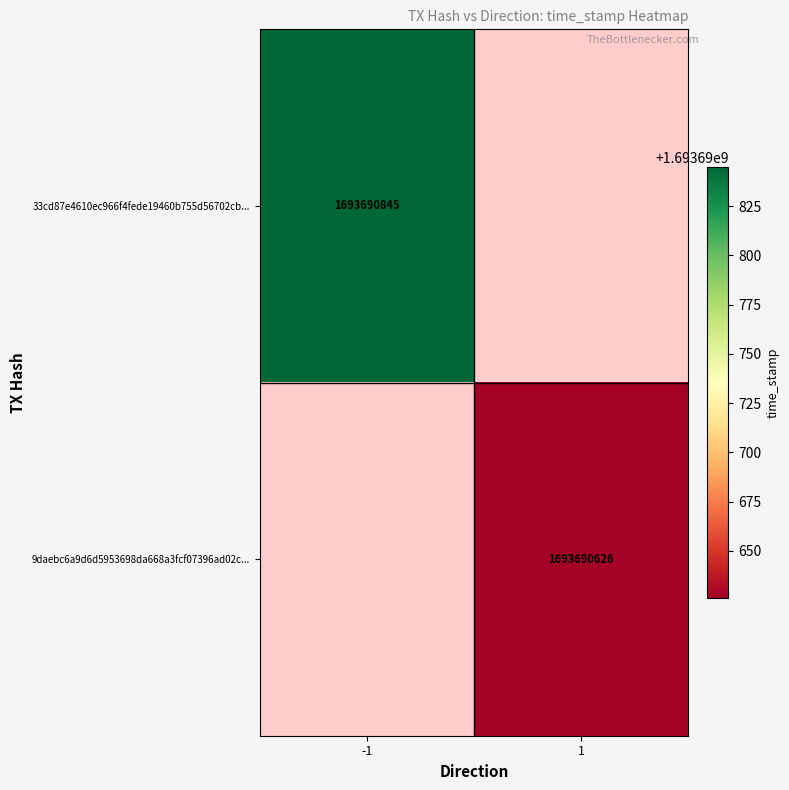

The 9daebc6a9d6d5953698da668a3fcf07396ad02c... series shows 1693690626 at 1. True or false?

True